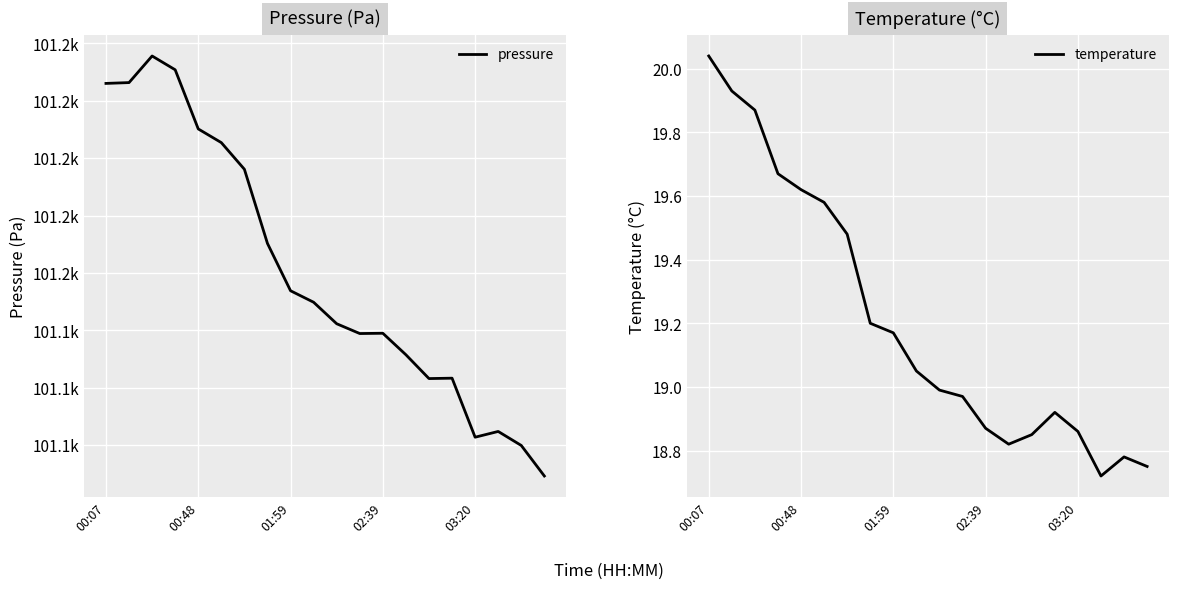

What is the difference between the maximum and minimum values in the temperature series?

1.3